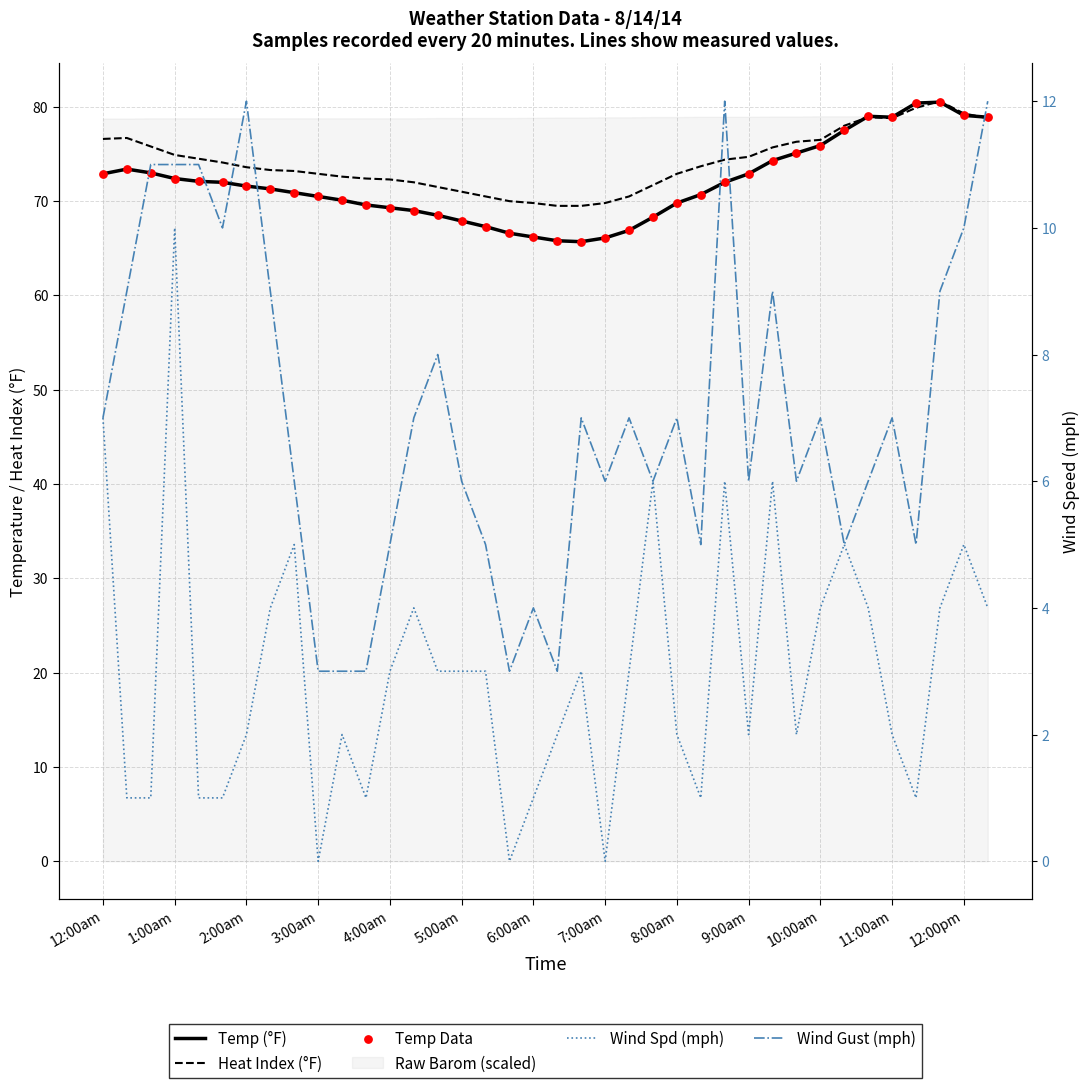

At how many categories does at least one series exceed 46?

38